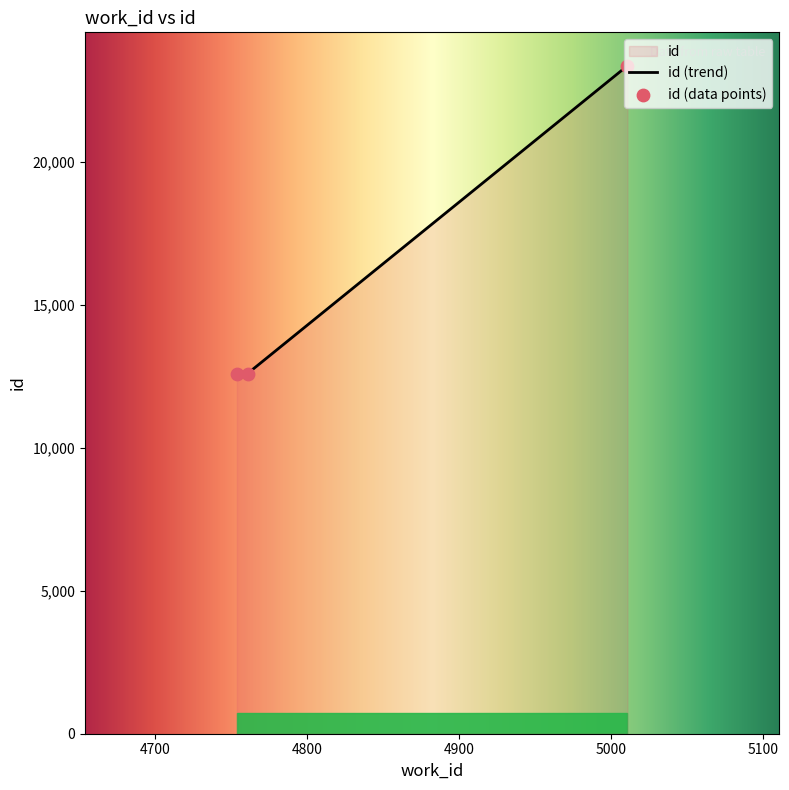

Approximately how many times larger is the value at 5011 compared to 4761?

1.9